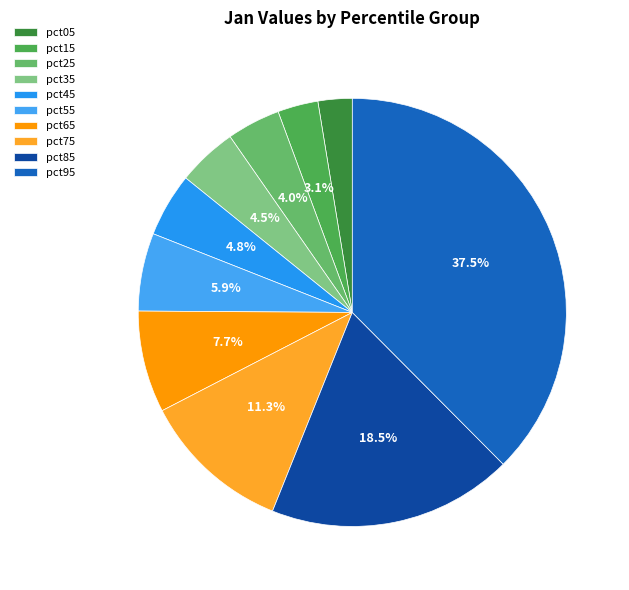

What percentage is NOT represented by pct65?

92.3%